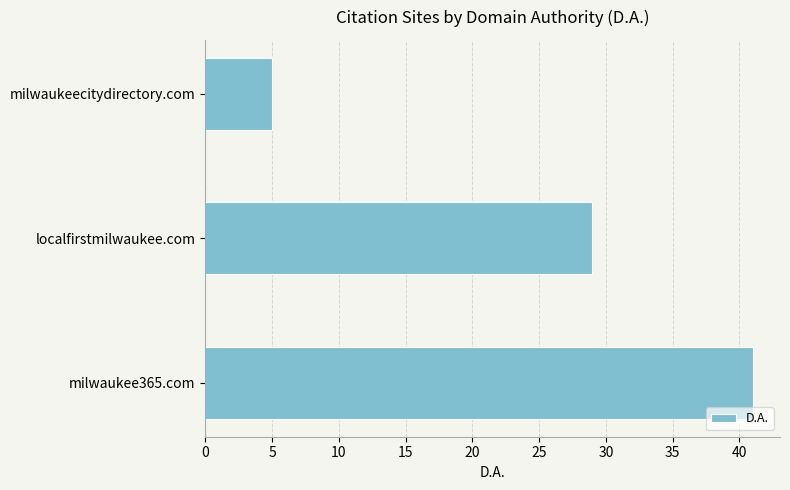

What is the difference between the second highest and minimum values?

24